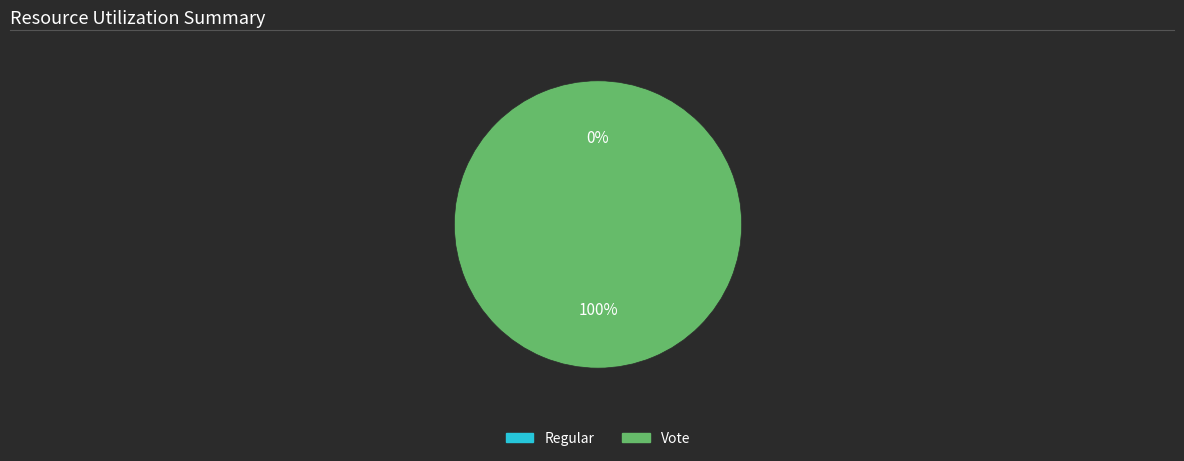

Which slice is the largest?

Vote